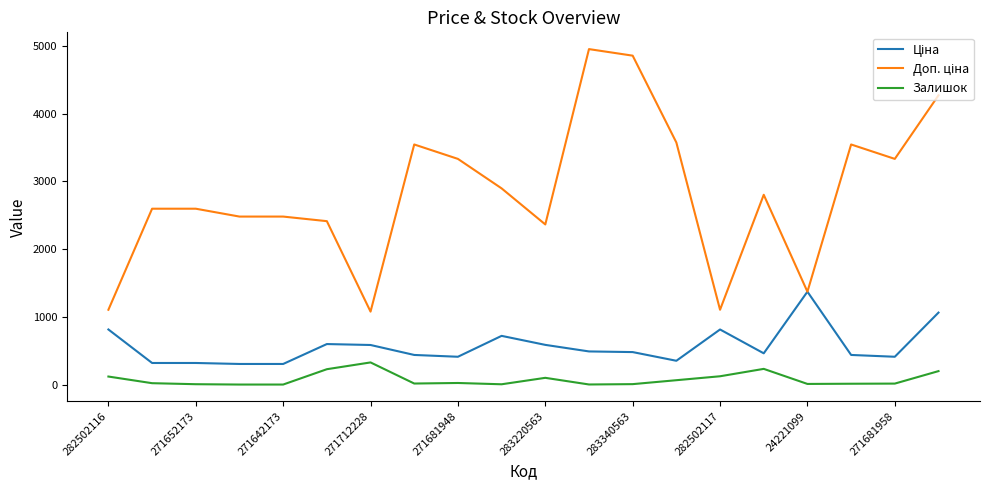

What is the greatest value displayed?

4950.4